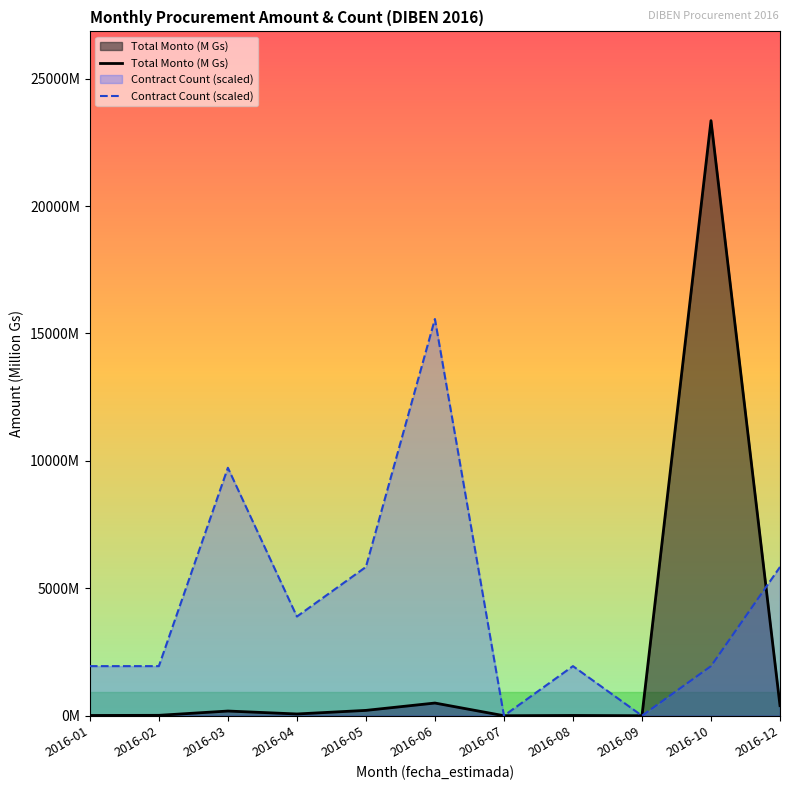

Reading left to right, list all the values displayed in this chart.

Total Monto (M Gs): 10.0	15.0	183.5	68.3	208.9	497.5	0.0	10.0	0.0	23351.1	395.0
Contract Count (scaled): 1945.9	1945.9	9729.6	3891.9	5837.8	15567.4	0.0	1945.9	0.0	1945.9	5837.8